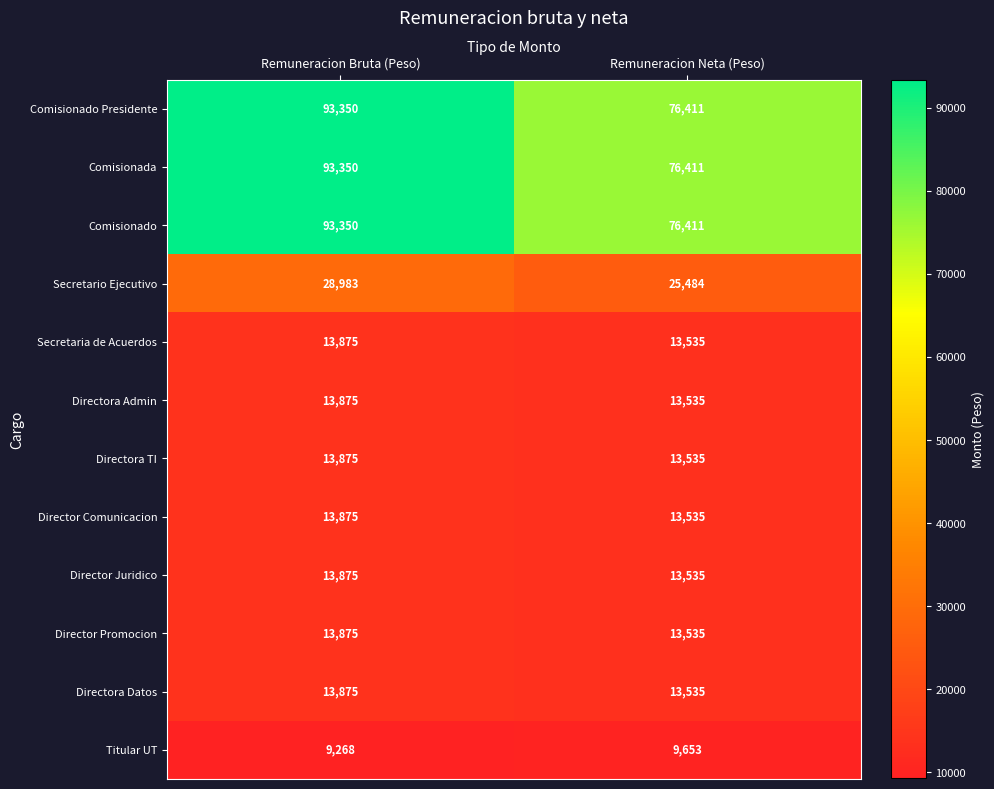

Reading left to right, what are all the values shown in this chart?

Comisionado Presidente: Remuneracion Bruta (Peso)=93350	Remuneracion Neta (Peso)=76411
Comisionada: Remuneracion Bruta (Peso)=93350	Remuneracion Neta (Peso)=76411
Comisionado: Remuneracion Bruta (Peso)=93350	Remuneracion Neta (Peso)=76411
Secretario Ejecutivo: Remuneracion Bruta (Peso)=28983	Remuneracion Neta (Peso)=25484
Secretaria de Acuerdos: Remuneracion Bruta (Peso)=13875	Remuneracion Neta (Peso)=13535
Directora Admin: Remuneracion Bruta (Peso)=13875	Remuneracion Neta (Peso)=13535
Directora TI: Remuneracion Bruta (Peso)=13875	Remuneracion Neta (Peso)=13535
Director Comunicacion: Remuneracion Bruta (Peso)=13875	Remuneracion Neta (Peso)=13535
Director Juridico: Remuneracion Bruta (Peso)=13875	Remuneracion Neta (Peso)=13535
Director Promocion: Remuneracion Bruta (Peso)=13875	Remuneracion Neta (Peso)=13535
Directora Datos: Remuneracion Bruta (Peso)=13875	Remuneracion Neta (Peso)=13535
Titular UT: Remuneracion Bruta (Peso)=9268	Remuneracion Neta (Peso)=9653